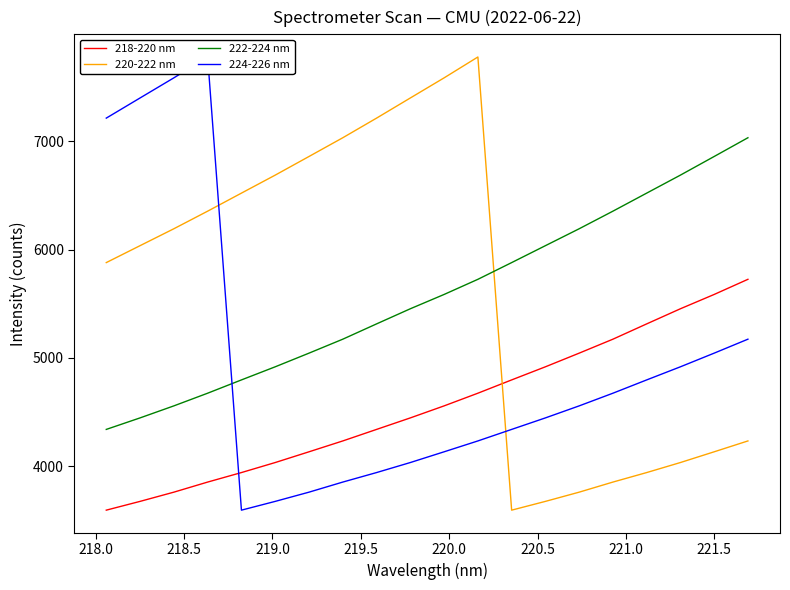

True or false: 218-220 nm and 220-222 nm cross at least once.

True